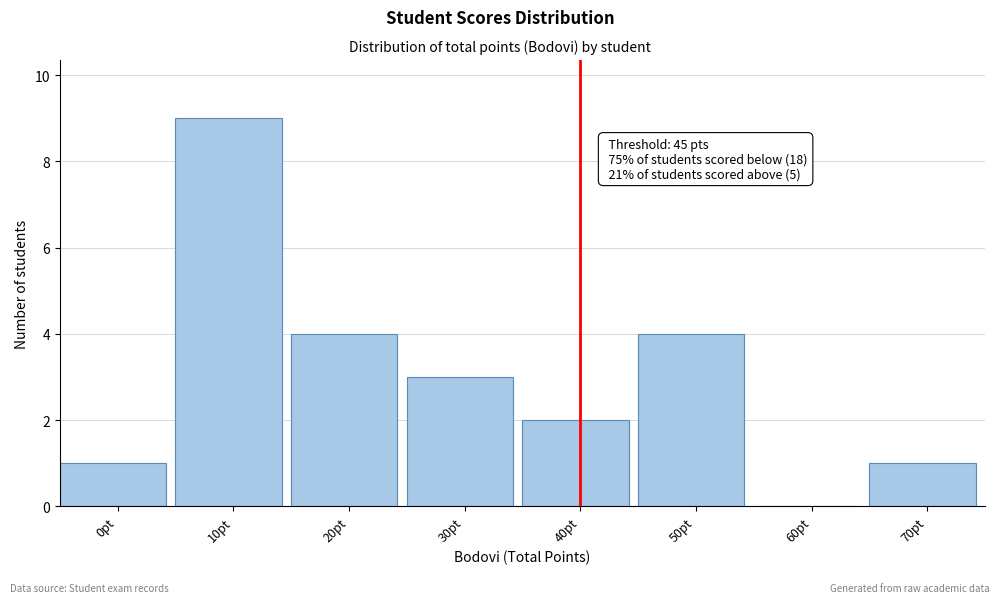

Reading left to right, extract all data points from this chart.

0pt=1	10pt=9	20pt=4	30pt=3	40pt=2	50pt=4	60pt=0	70pt=1